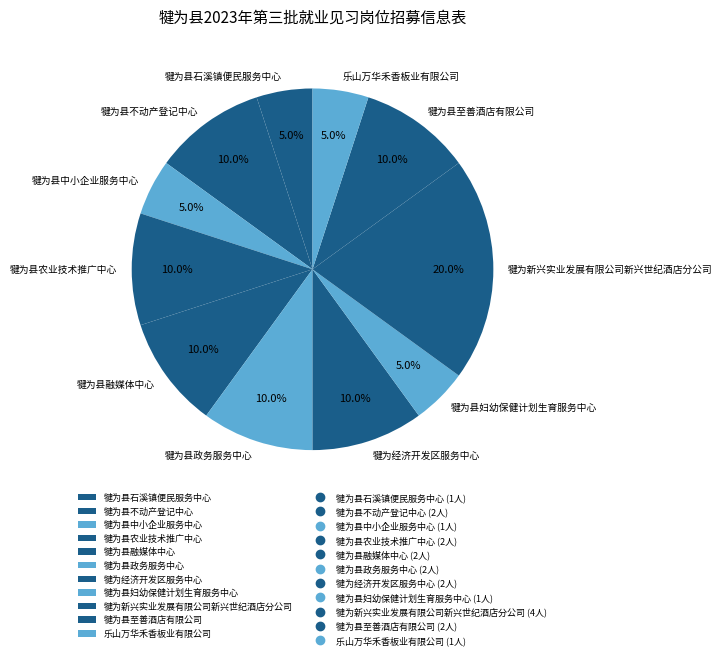

Does 犍为县妇幼保健计划生育服务中心 represent more than half of the total?

No